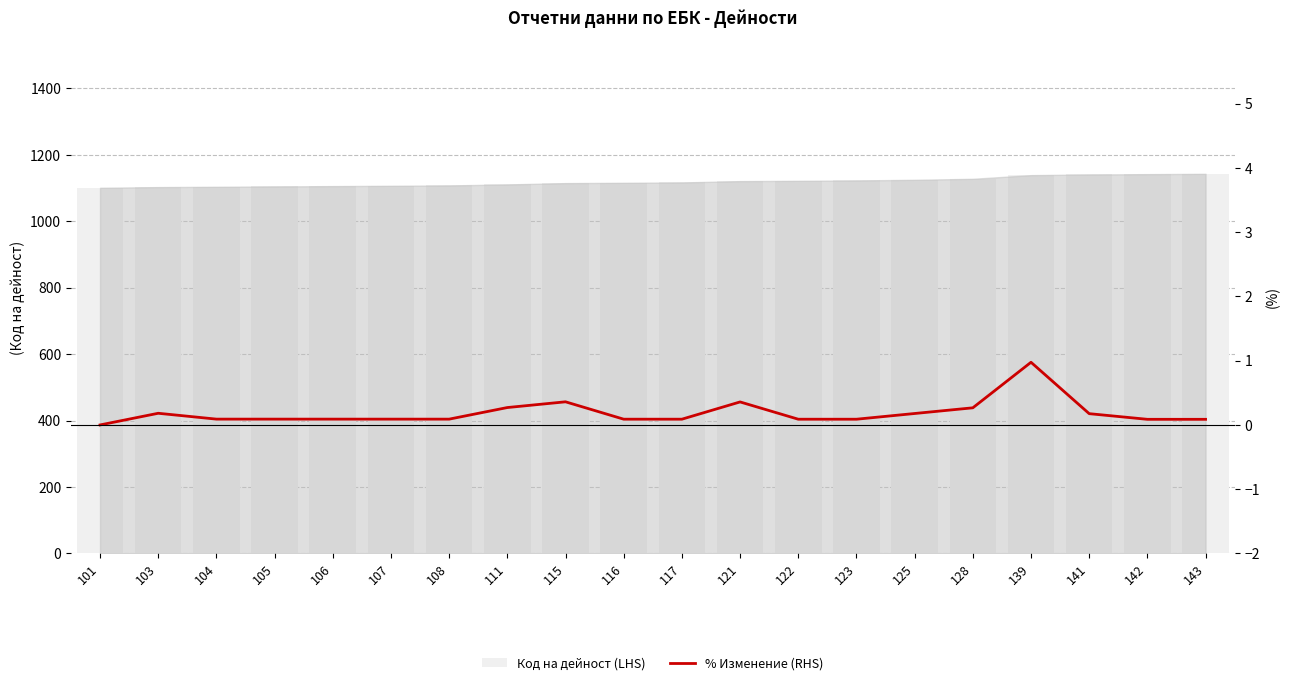

Reading right to left, what are all the values shown in this chart?

Код на дейност (LHS): 1143.0	1142.0	1141.0	1139.0	1128.0	1125.0	1123.0	1122.0	1121.0	1117.0	1116.0	1115.0	1111.0	1108.0	1107.0	1106.0	1105.0	1104.0	1103.0	1101.0
% Изменение (RHS): 0.1	0.1	0.2	1.0	0.3	0.2	0.1	0.1	0.4	0.1	0.1	0.4	0.3	0.1	0.1	0.1	0.1	0.1	0.2	0.0